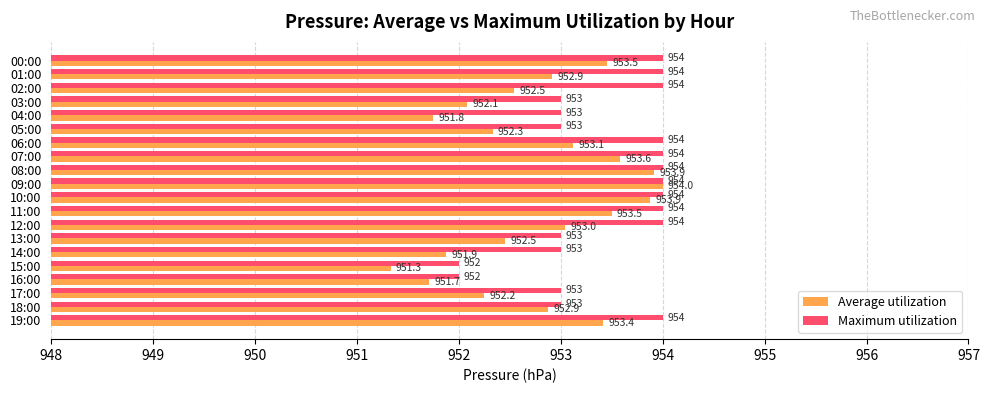

How many categories are shown in the chart?

20